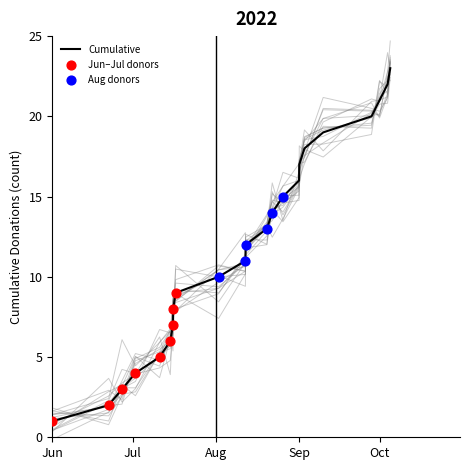

What is the change in value from 2022.7.15 to 2022.9.28?

+14